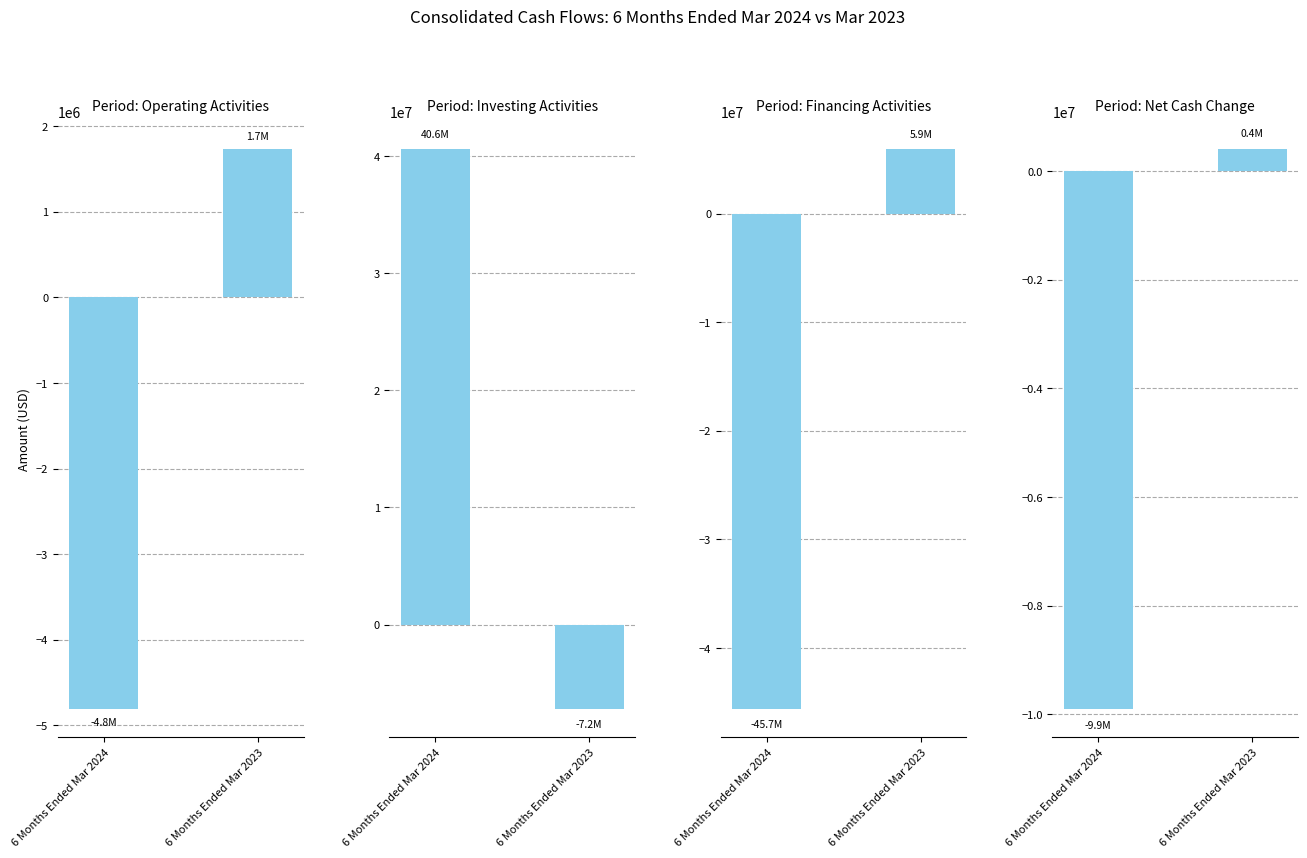

How many values are between -9915000 and 404000?

2